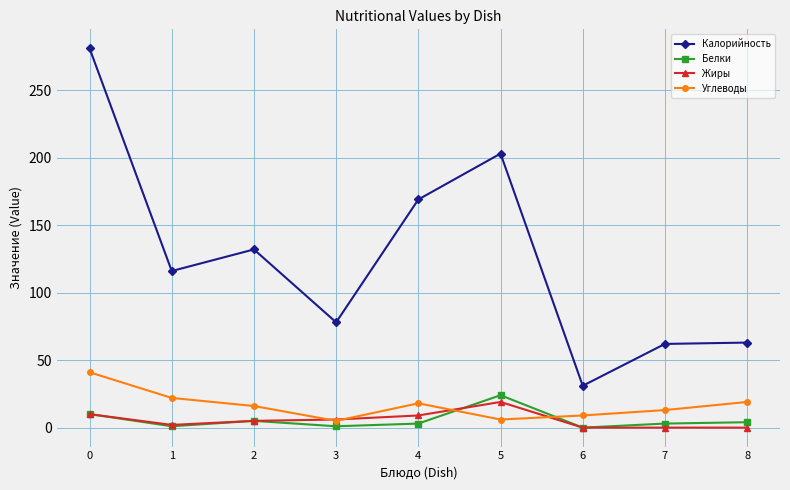

Which series has the widest spread of values?

Калорийность